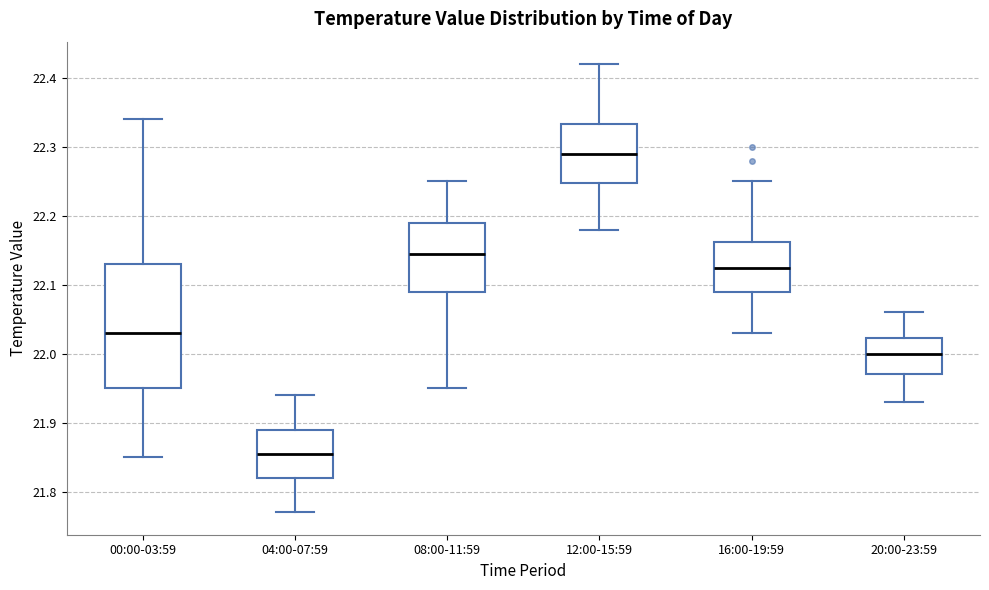

Reading left to right, transcribe this box plot: for each box, give where its median line is, the range the box spans, and where its two whiskers end, as read against the y-axis. The values are not printed on the chart, so give them approximately, as read against the axis.

00:00-03:59: median 22.03, box 21.95 to 22.13, whiskers 21.85 to 22.34
04:00-07:59: median 21.86, box 21.82 to 21.89, whiskers 21.77 to 21.94
08:00-11:59: median 22.15, box 22.09 to 22.19, whiskers 21.95 to 22.25
12:00-15:59: median 22.29, box 22.25 to 22.33, whiskers 22.18 to 22.42
16:00-19:59: median 22.13, box 22.09 to 22.16, whiskers 22.03 to 22.25
20:00-23:59: median 22.00, box 21.97 to 22.02, whiskers 21.93 to 22.06